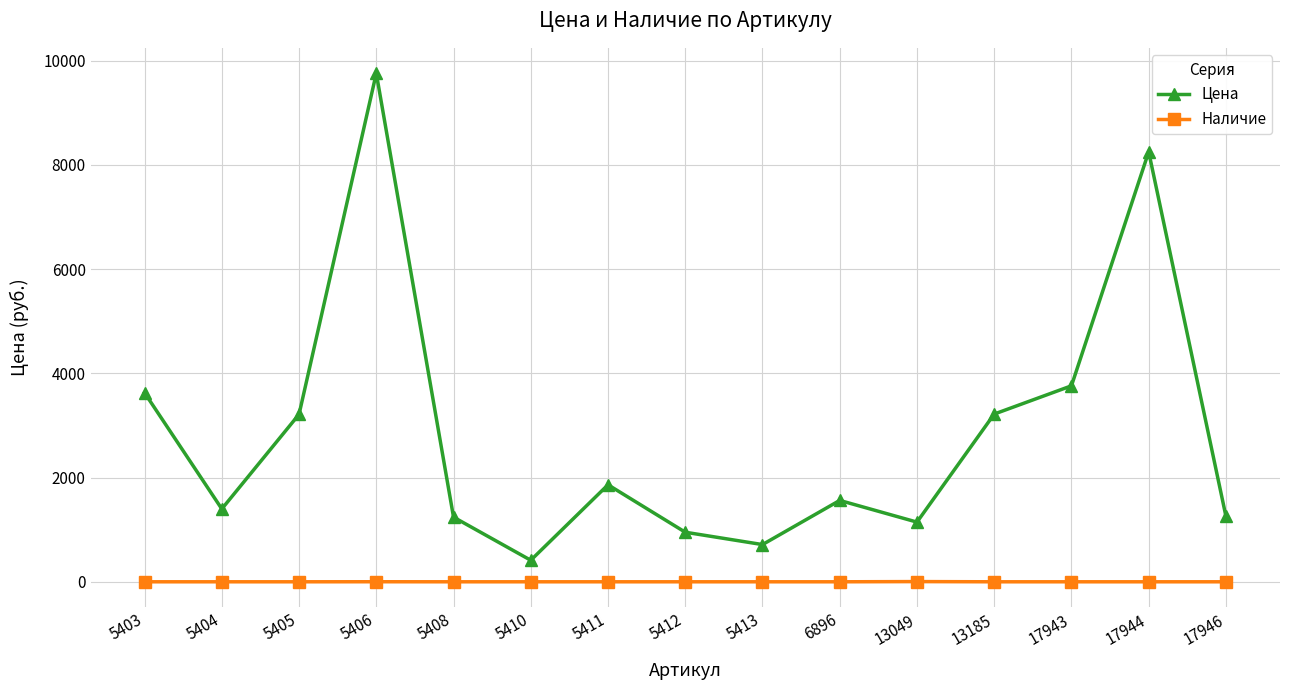

Rank the series at 5405 from highest to lowest value.

Цена, Наличие